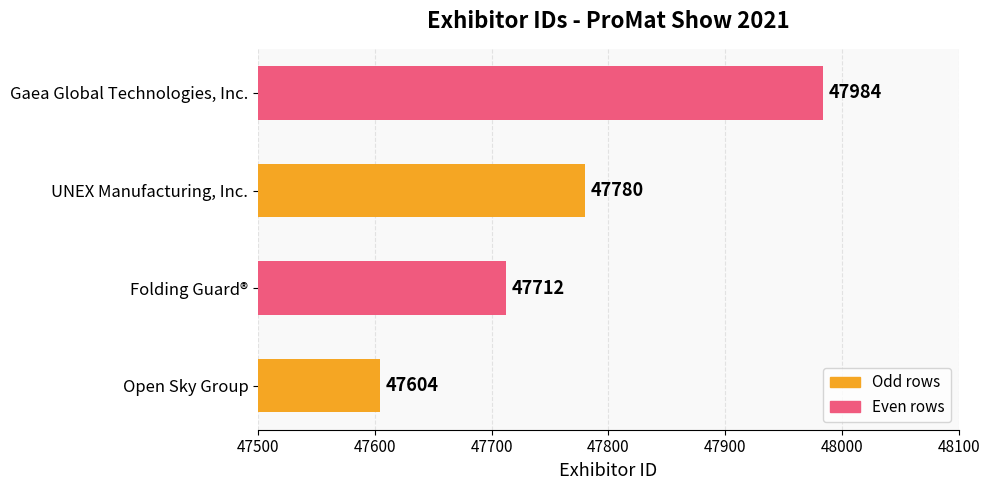

Where is the data nearest to the value 47794?

UNEX Manufacturing, Inc.